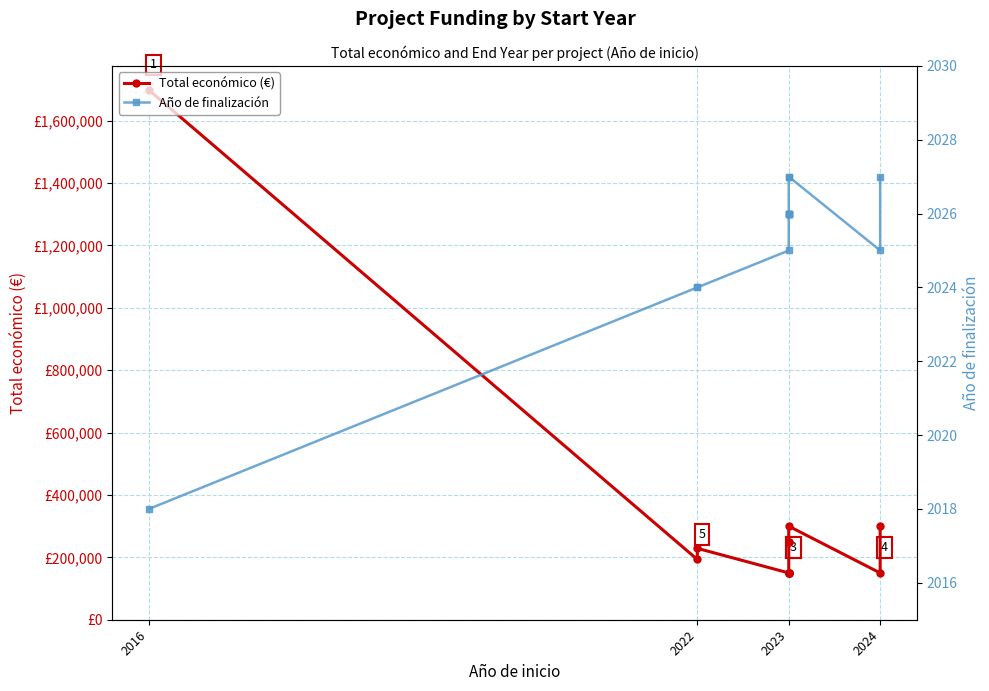

At 2023, list the series in order from smallest to largest.

Año de finalización, Total económico (€)